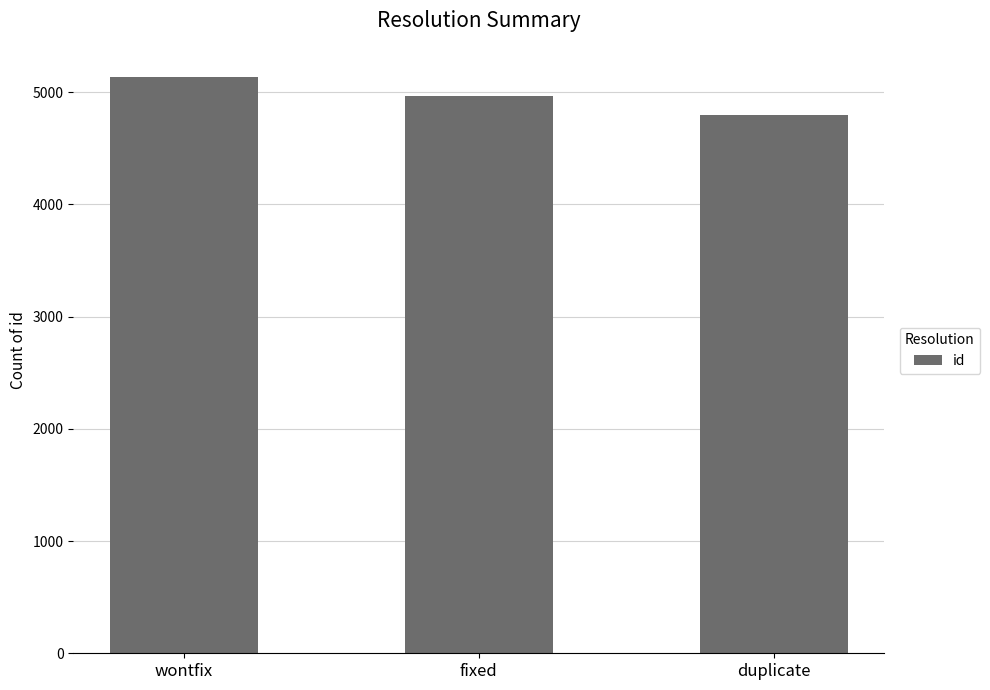

What value does the data have at duplicate, to the nearest 5?

4800